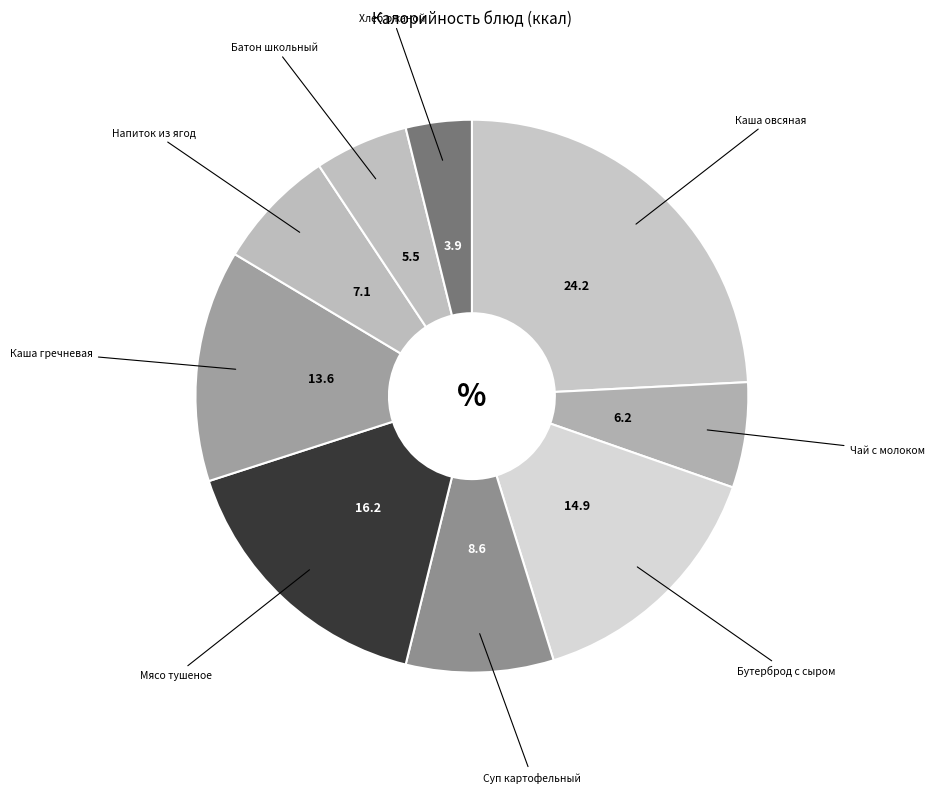

Rank the categories by value from highest to lowest.

Каша овсяная, Мясо тушеное, Бутерброд с сыром, Каша гречневая, Суп картофельный, Напиток из ягод, Чай с молоком, Батон школьный, Хлеб ржаной